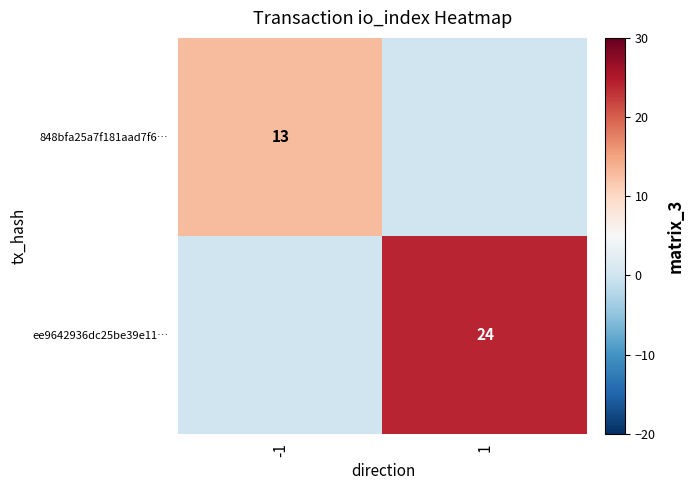

True or false: ee9642936dc25be39e11… has a value of 9 at 1.

False